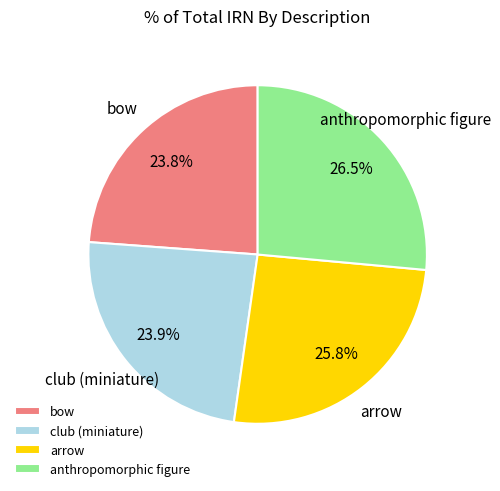

What is the total percentage of bow and arrow?

49.6%